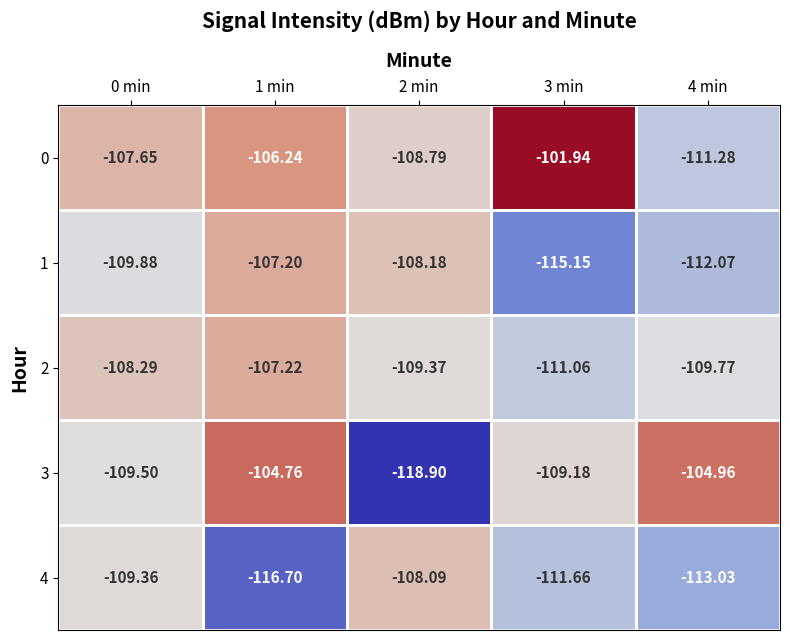

Is the value of 2 at 2 min greater than the value of 4 at 0 min?

No